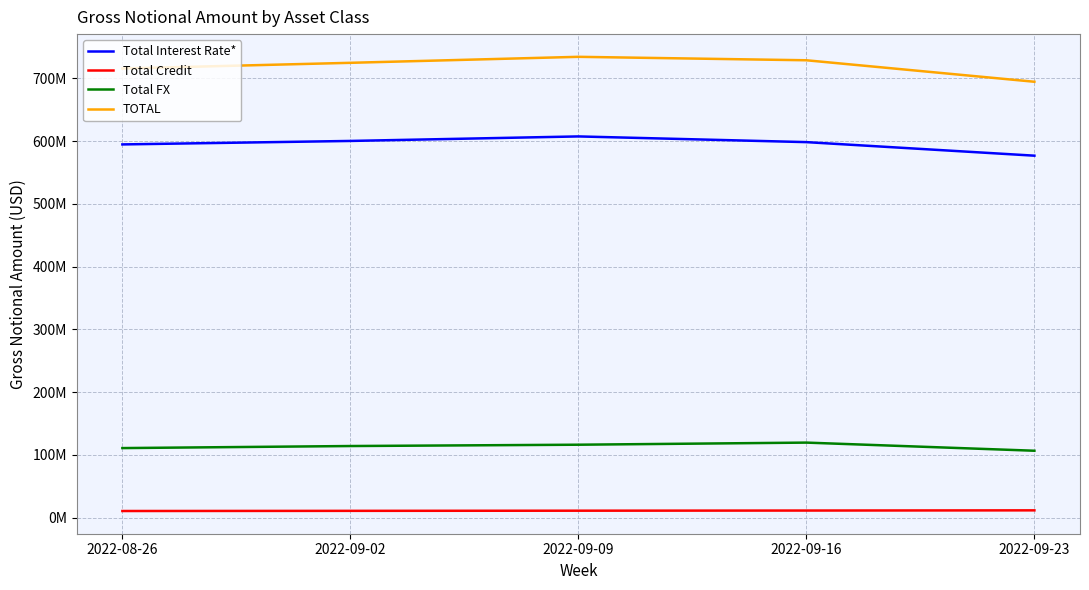

True or false: Total FX and Total Credit cross at least once.

False